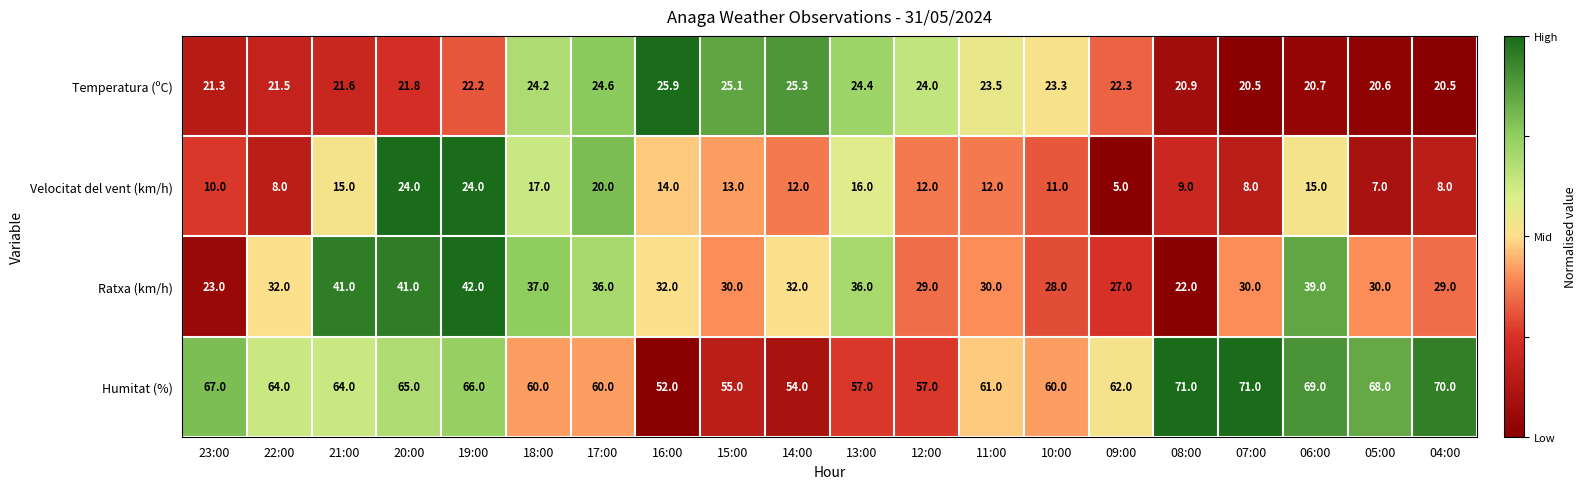

Rank the series at 23:00 from lowest to highest value.

Velocitat del vent (km/h), Temperatura (ºC), Ratxa (km/h), Humitat (%)